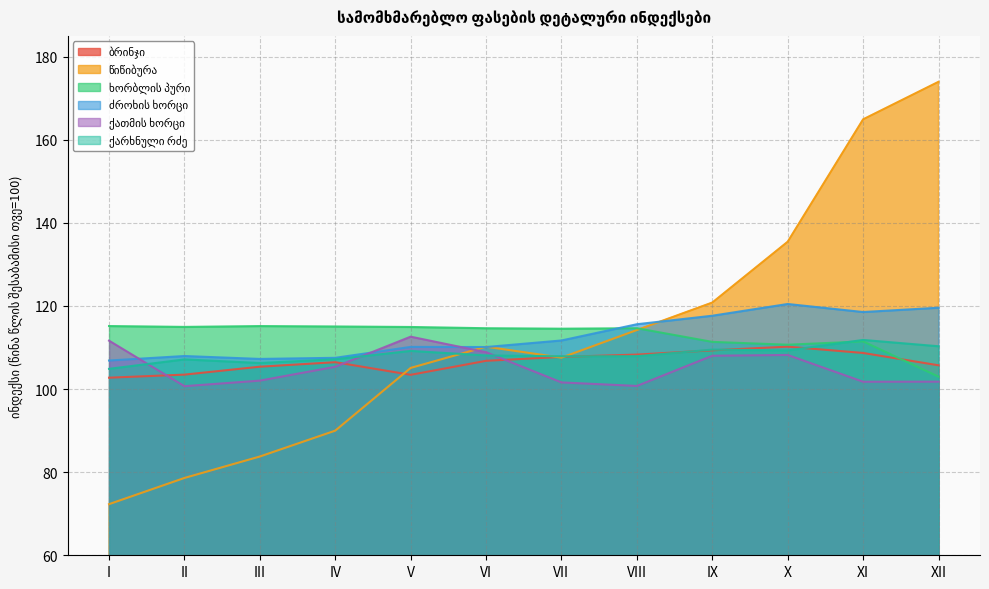

What is the average value of the ქათმის ხორცი series?

105.3